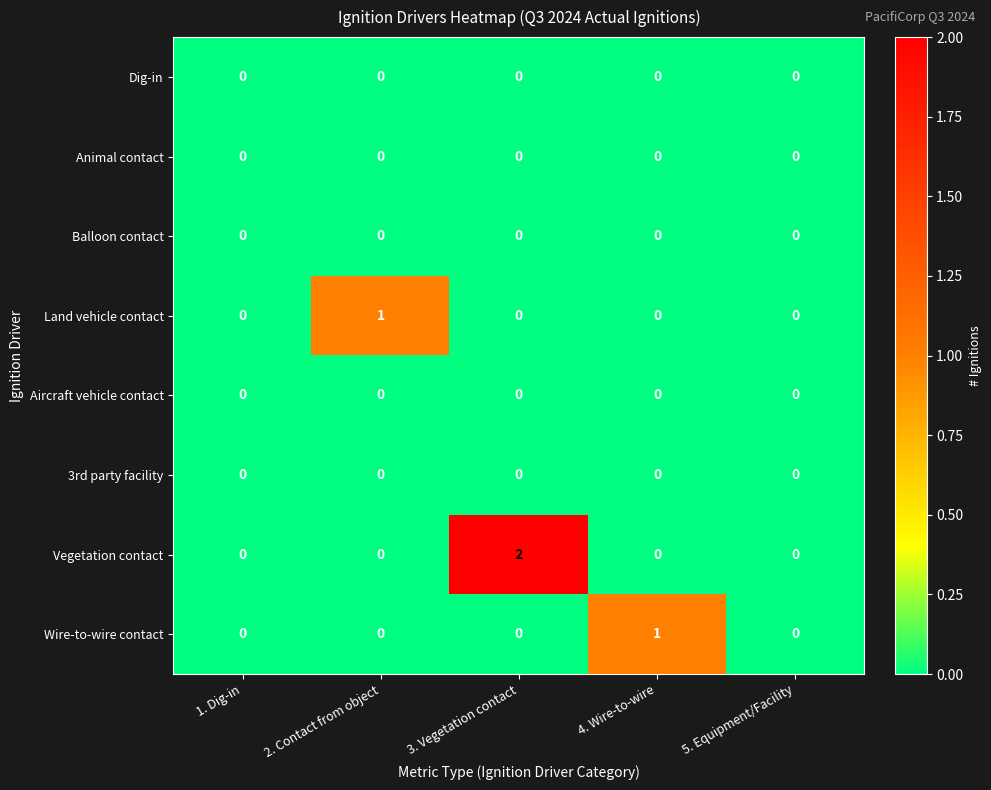

At which category is the sum across all series the highest?

3. Vegetation contact